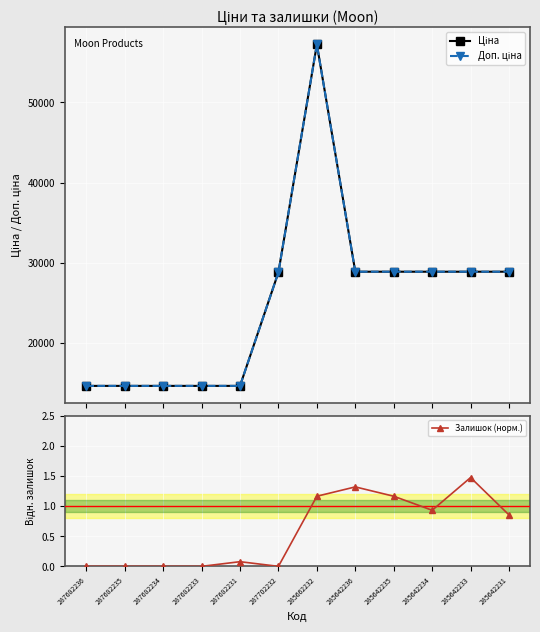

At which label is Ціна closest to 35942?

285642236